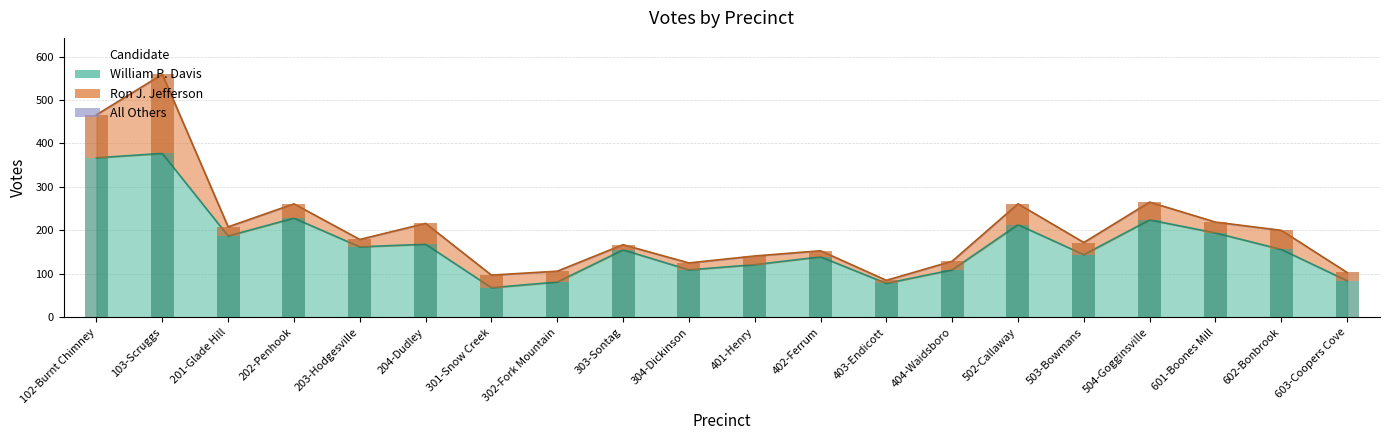

What is the approximate value of William P. Davis at 402-Ferrum, to the nearest 5?

140